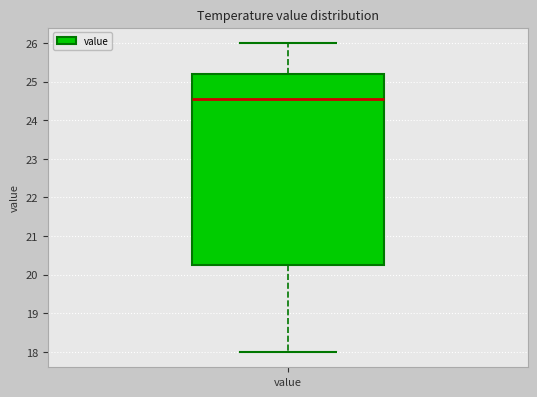

Where does the median line of the box for value sit on the y-axis? The values are not printed on the chart, so give them approximately, as read against the axis.

24.6